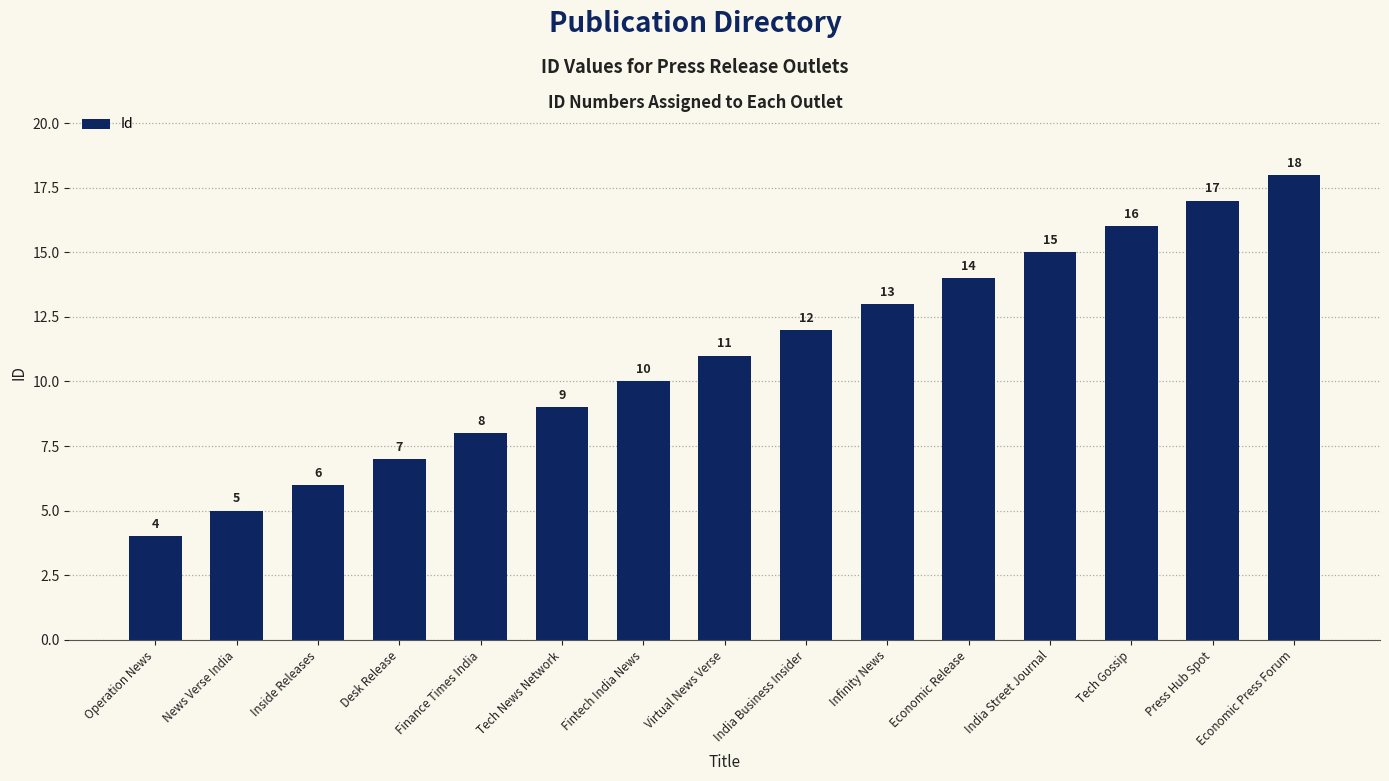

What is the average value?

11